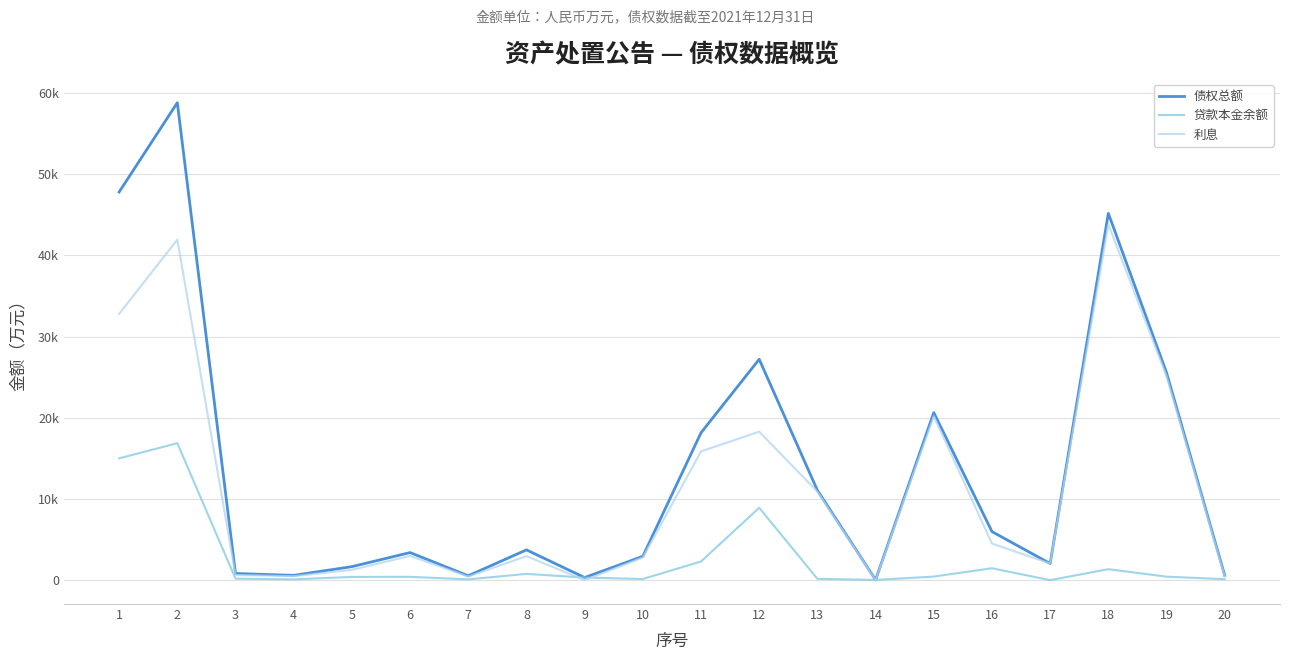

Where is the first local maximum for 利息?

2